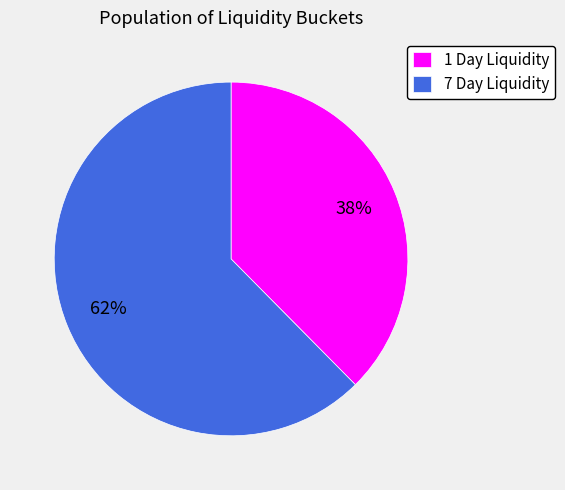

To the nearest percent, what is the average slice percentage?

50%